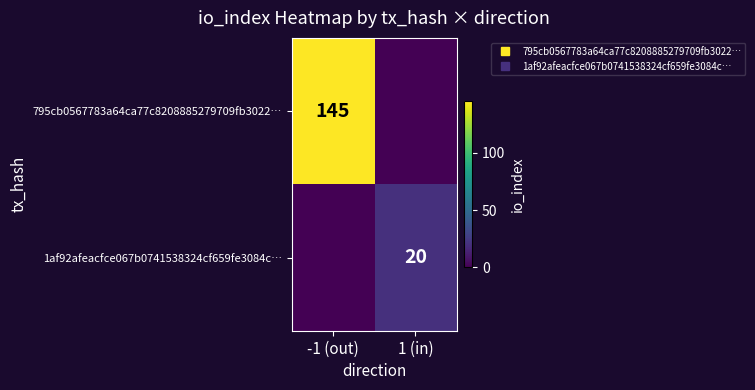

What is the difference between the maximum and minimum values in the 1af92afeacfce067b0741538324cf659fe3084c… series?

20